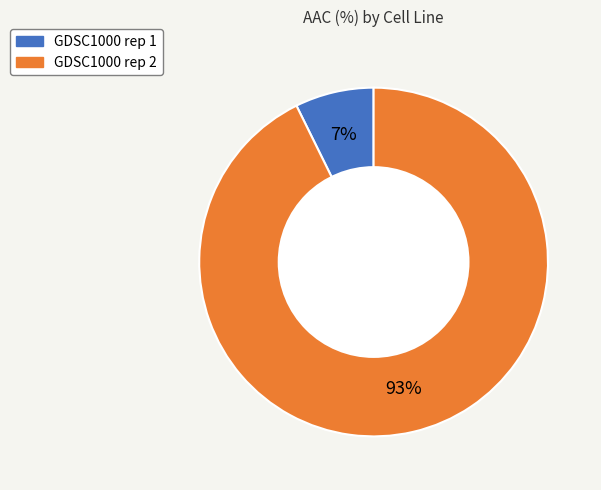

To the nearest percent, what percentage of the pie is GDSC1000 rep 2?

93%